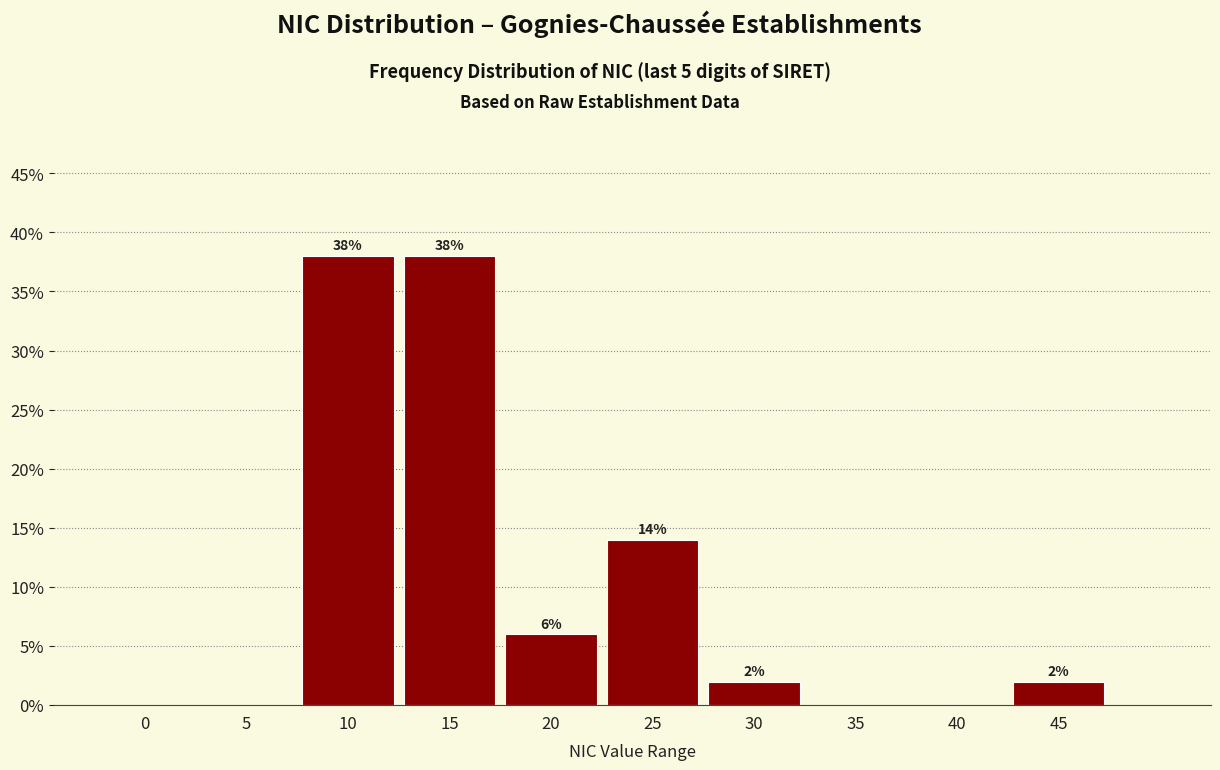

Reading right to left, extract all data points from this chart.

45=2.0	40=0.0	35=0.0	30=2.0	25=14.0	20=6.0	15=38.0	10=38.0	5=0.0	0=0.0